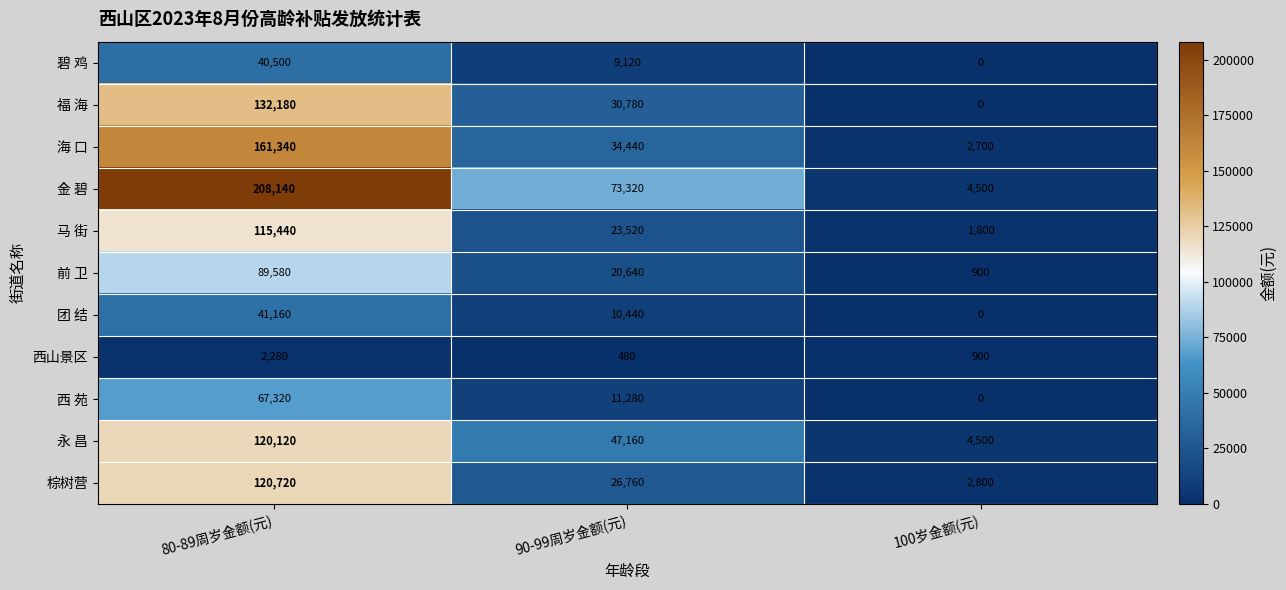

List the labels in order of 团 结 value, largest first.

80-89周岁金额(元), 90-99周岁金额(元), 100岁金额(元)